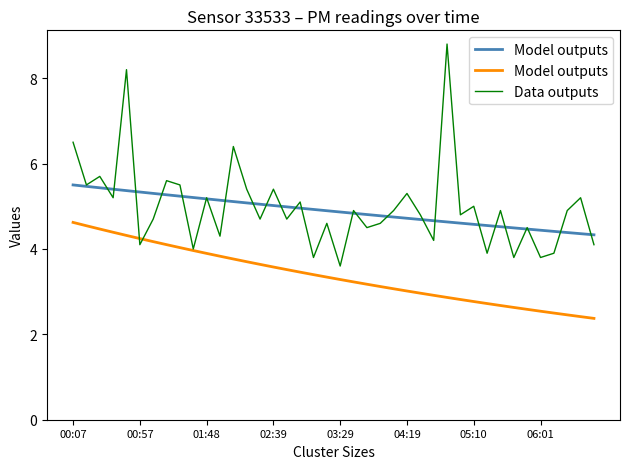

What is the lowest value of the Data outputs series?

3.6